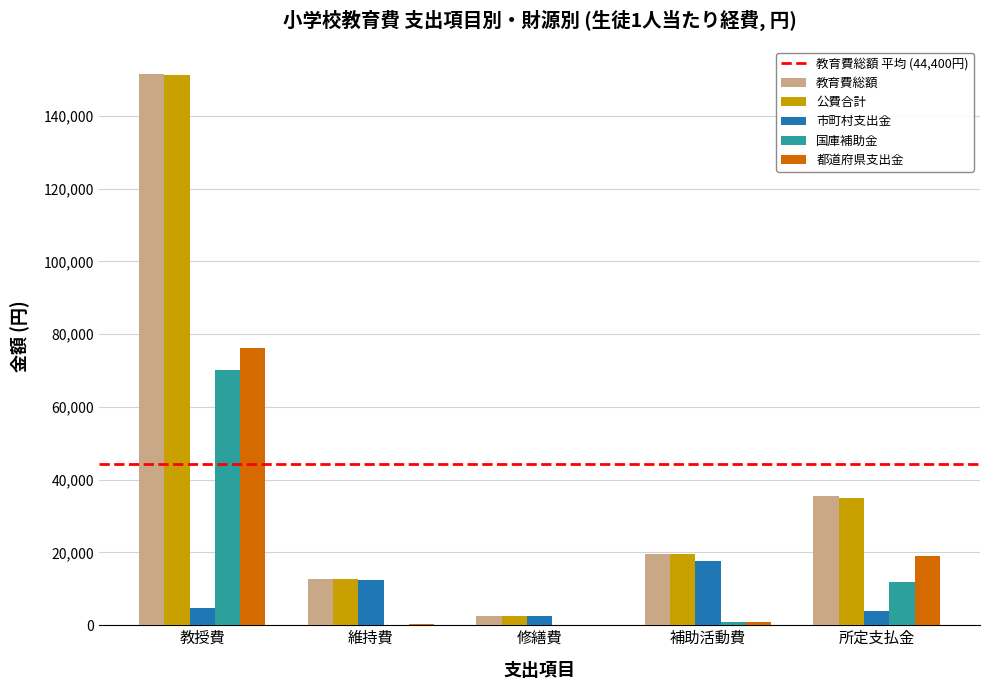

Which category has the highest value in the 国庫補助金 series?

教授費